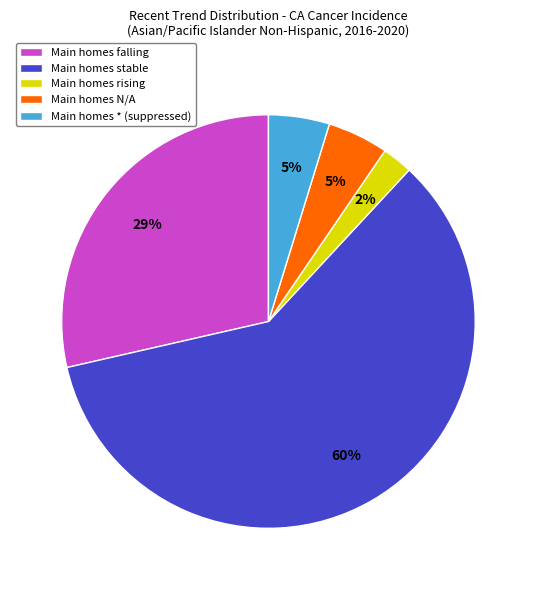

The Main homes stable slice represents 67% of the pie. True or false?

False